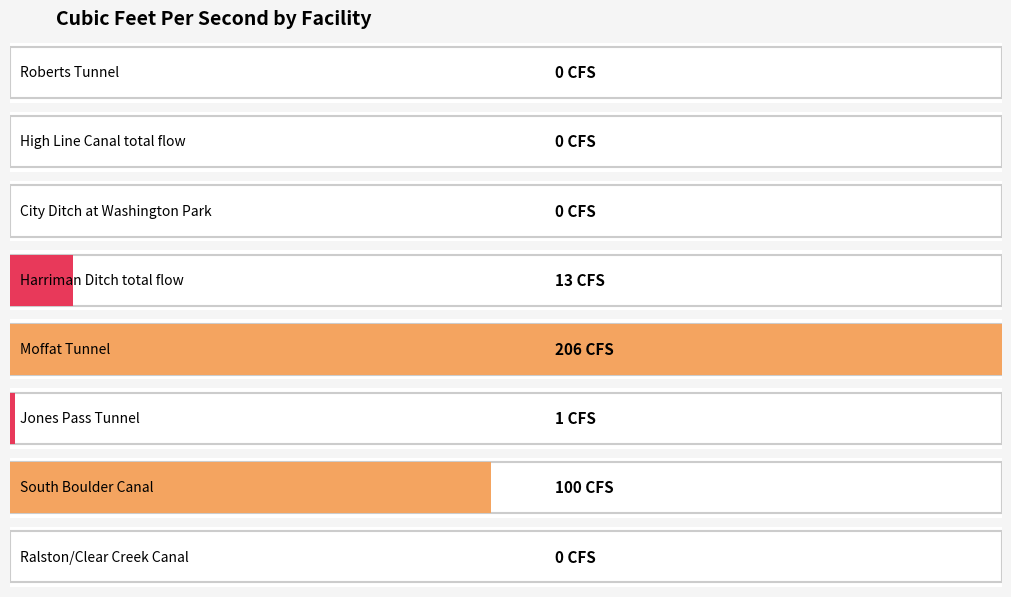

What is the label of the 3rd bar from the left?

City Ditch at Washington Park